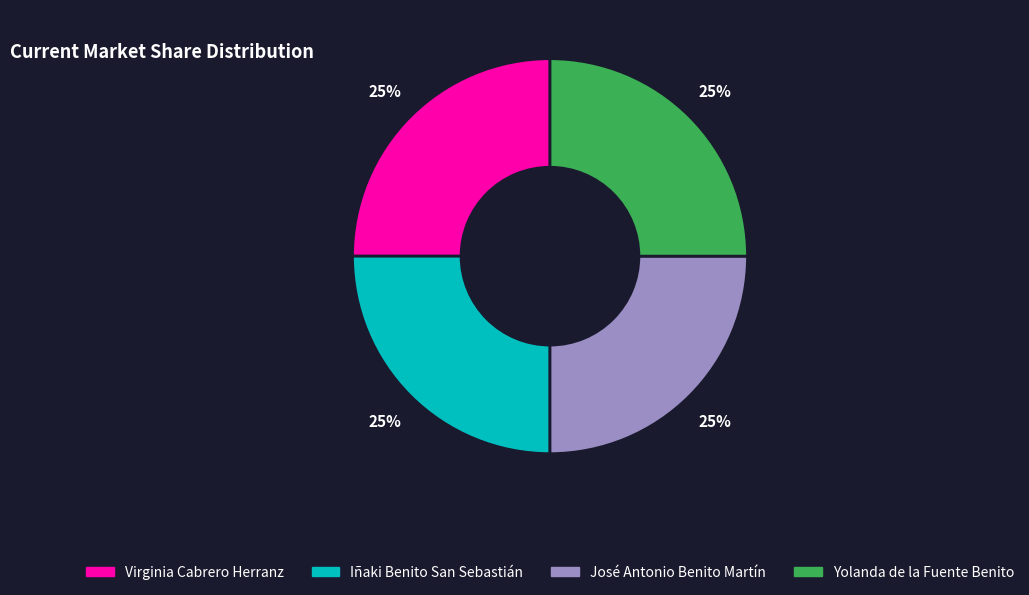

To the nearest percent, what percentage of the pie is Virginia Cabrero Herranz?

25%